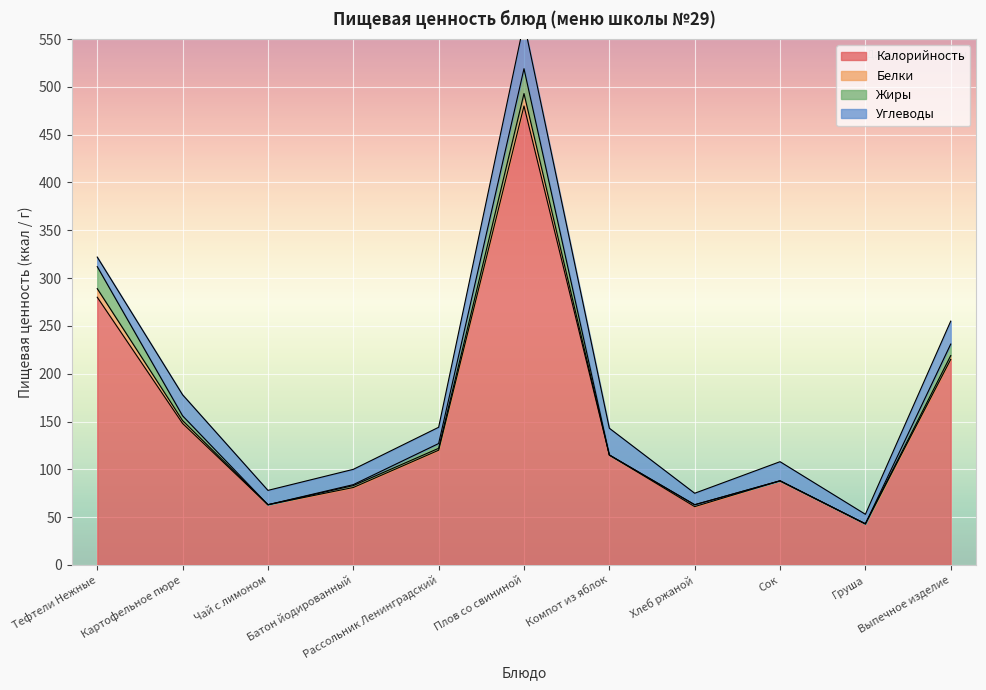

How many data points in Белки are less than 2?

4